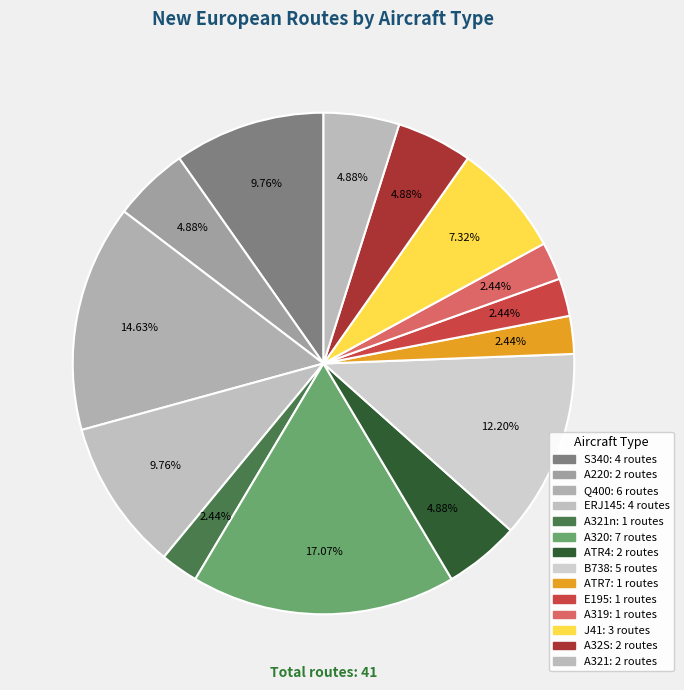

Is there any slice that represents more than half of the pie?

No